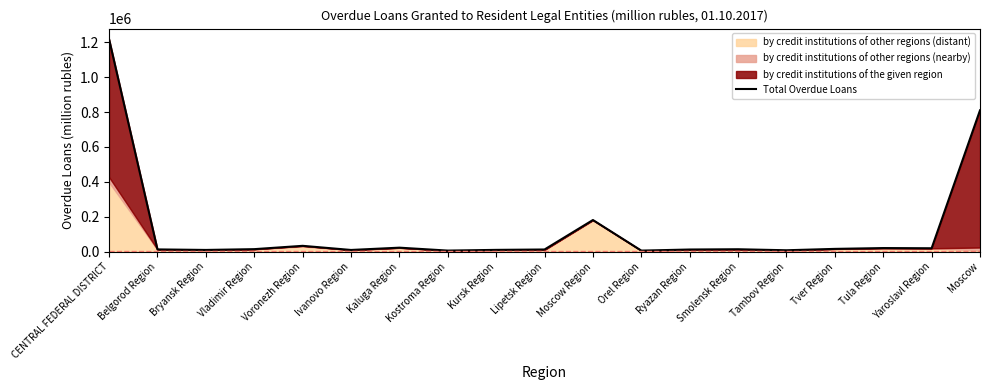

How many points are higher than both their immediate neighbors (excluding endpoints)?

5